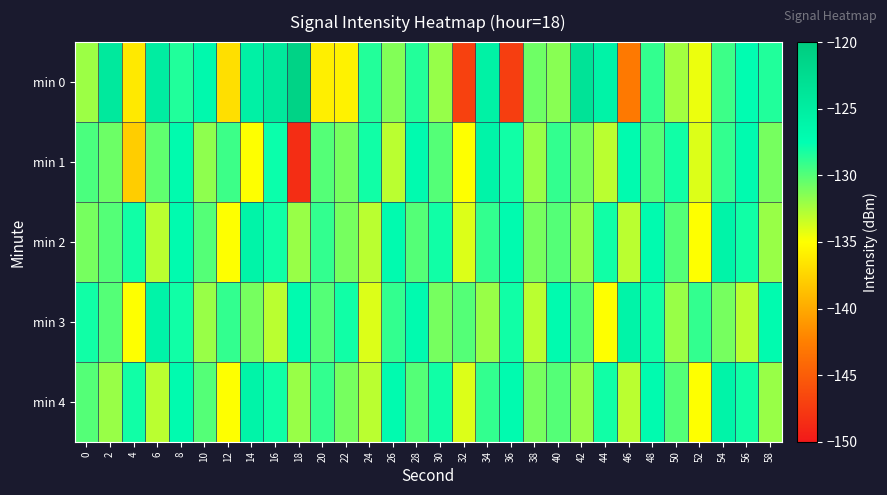

Reading left to right, list all the values displayed in this chart.

min 0: 0=-132.1	2=-124.4	4=-136.3	6=-125.0	8=-128.5	10=-126.7	12=-136.9	14=-125.6	16=-124.3	18=-121.1	20=-135.9	22=-135.7	24=-128.6	26=-131.3	28=-128.5	30=-131.9	32=-147.0	34=-125.7	36=-147.3	38=-130.7	40=-131.5	42=-123.5	44=-125.9	46=-142.9	48=-129.0	50=-132.3	52=-134.5	54=-129.3	56=-127.3	58=-128.4
min 1: 0=-129.7	2=-130.7	4=-137.9	6=-130.3	8=-126.9	10=-131.7	12=-129.3	14=-135.0	16=-127.8	18=-148.5	20=-130.0	22=-131.0	24=-128.0	26=-133.0	28=-127.0	30=-130.0	32=-135.0	34=-126.0	36=-128.0	38=-132.0	40=-129.0	42=-131.0	44=-133.0	46=-127.0	48=-130.0	50=-128.0	52=-134.0	54=-129.0	56=-127.0	58=-131.0
min 2: 0=-131.0	2=-130.0	4=-128.0	6=-133.0	8=-127.0	10=-130.0	12=-135.0	14=-126.0	16=-128.0	18=-132.0	20=-129.0	22=-131.0	24=-133.0	26=-127.0	28=-130.0	30=-128.0	32=-134.0	34=-129.0	36=-127.0	38=-131.0	40=-130.0	42=-132.0	44=-128.0	46=-133.0	48=-127.0	50=-130.0	52=-135.0	54=-126.0	56=-128.0	58=-132.0
min 3: 0=-128.0	2=-130.0	4=-135.0	6=-126.0	8=-128.0	10=-132.0	12=-129.0	14=-131.0	16=-133.0	18=-127.0	20=-130.0	22=-128.0	24=-134.0	26=-129.0	28=-127.0	30=-131.0	32=-130.0	34=-132.0	36=-128.0	38=-133.0	40=-127.0	42=-130.0	44=-135.0	46=-126.0	48=-128.0	50=-132.0	52=-129.0	54=-131.0	56=-133.0	58=-127.0
min 4: 0=-130.0	2=-132.0	4=-128.0	6=-133.0	8=-127.0	10=-130.0	12=-135.0	14=-126.0	16=-128.0	18=-132.0	20=-129.0	22=-131.0	24=-133.0	26=-127.0	28=-130.0	30=-128.0	32=-134.0	34=-129.0	36=-127.0	38=-131.0	40=-130.0	42=-132.0	44=-128.0	46=-133.0	48=-127.0	50=-130.0	52=-135.0	54=-126.0	56=-128.0	58=-132.0